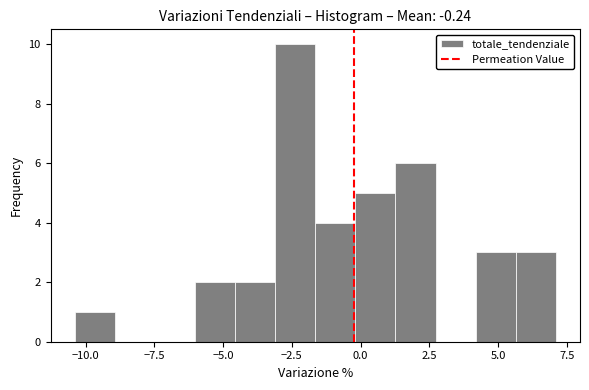

Read against the x-axis, roughly where is the centre of the tallest bar?

-2.5